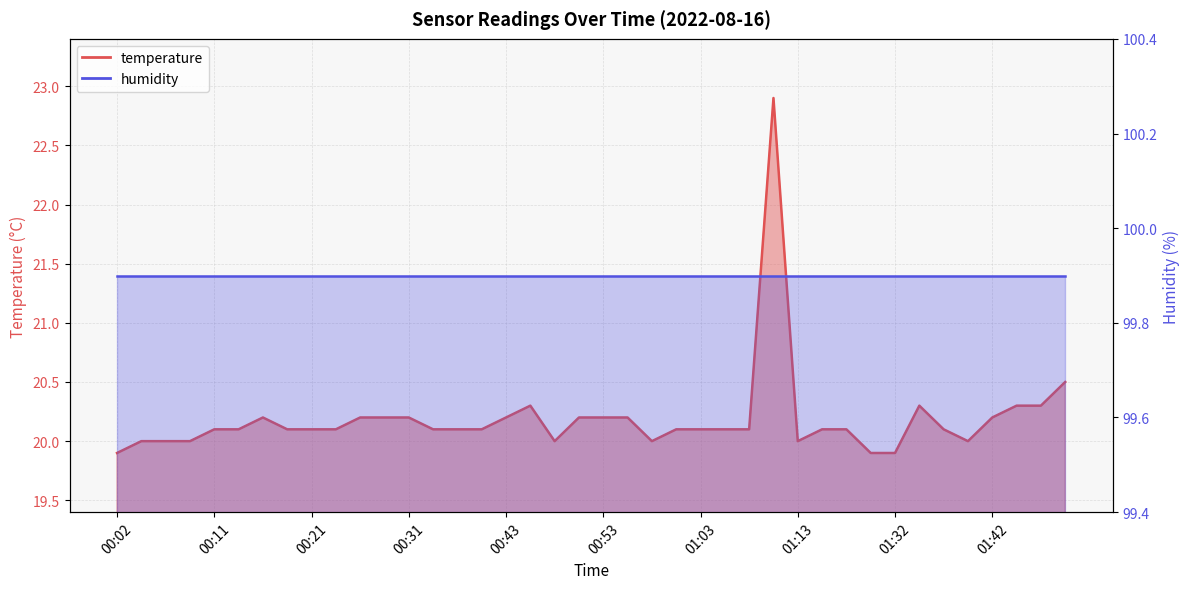

Reading left to right, what are all the values shown in this chart?

19.9	20.0	20.0	20.0	20.1	20.1	20.2	20.1	20.1	20.1	20.2	20.2	20.2	20.1	20.1	20.1	20.2	20.3	20.0	20.2	20.2	20.2	20.0	20.1	20.1	20.1	20.1	22.9	20.0	20.1	20.1	19.9	19.9	20.3	20.1	20.0	20.2	20.3	20.3	20.5